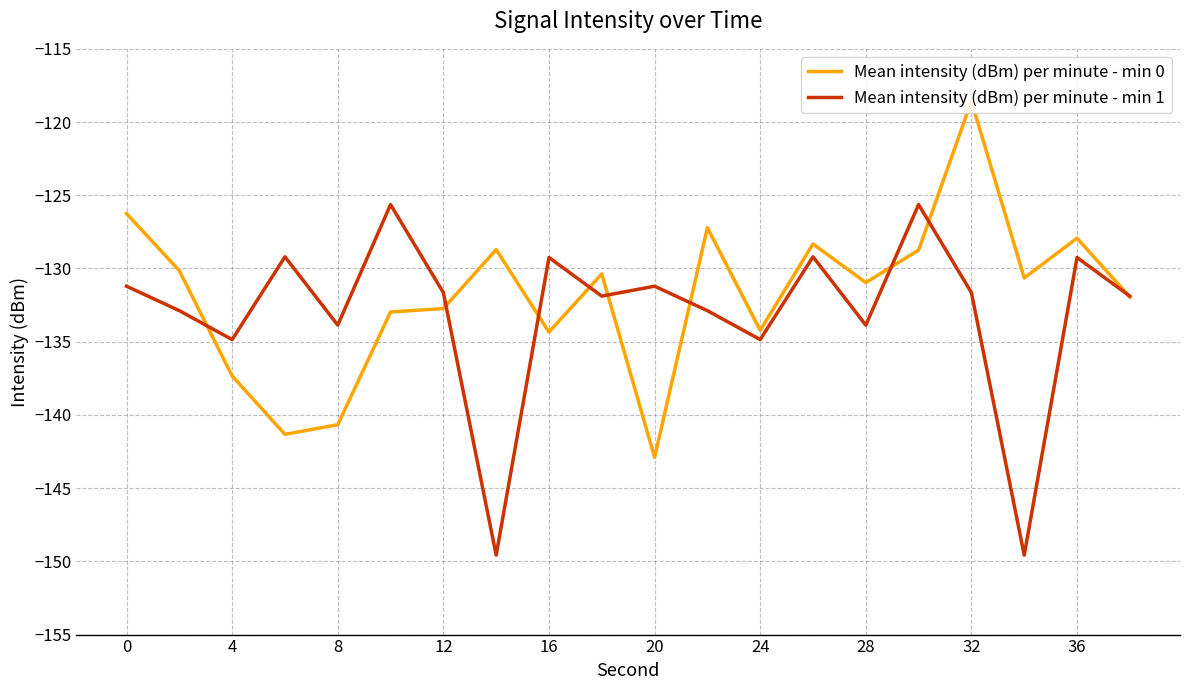

How many data points in Mean intensity (dBm) per minute - min 0 are less than -130?

13